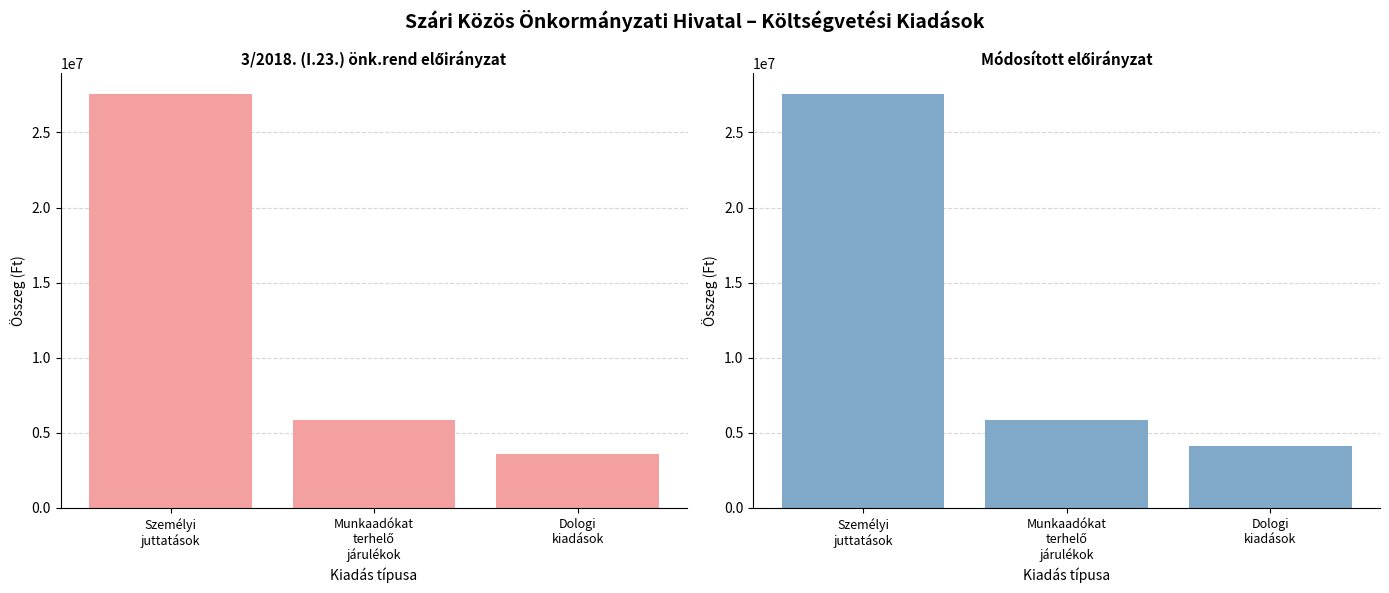

At which label does 3/2018. (I.23.) önk.rend first exceed 5871182?

Személyi
juttatások